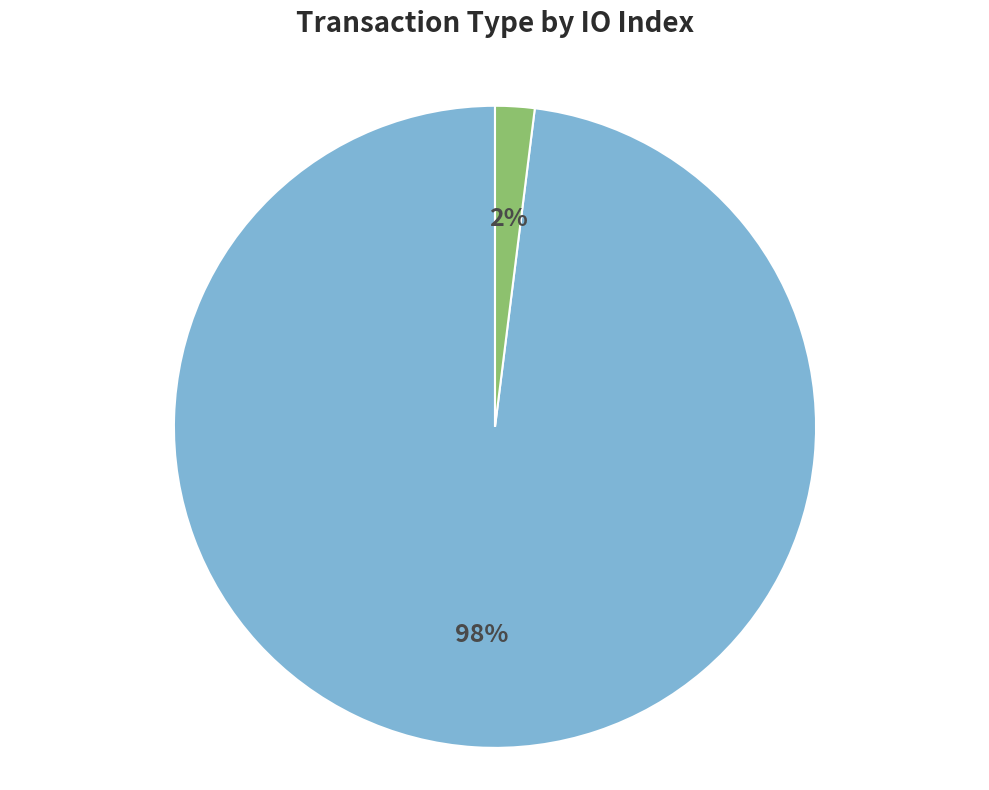

Is it true that Regular (io_index=99) is 98% of the pie?

True